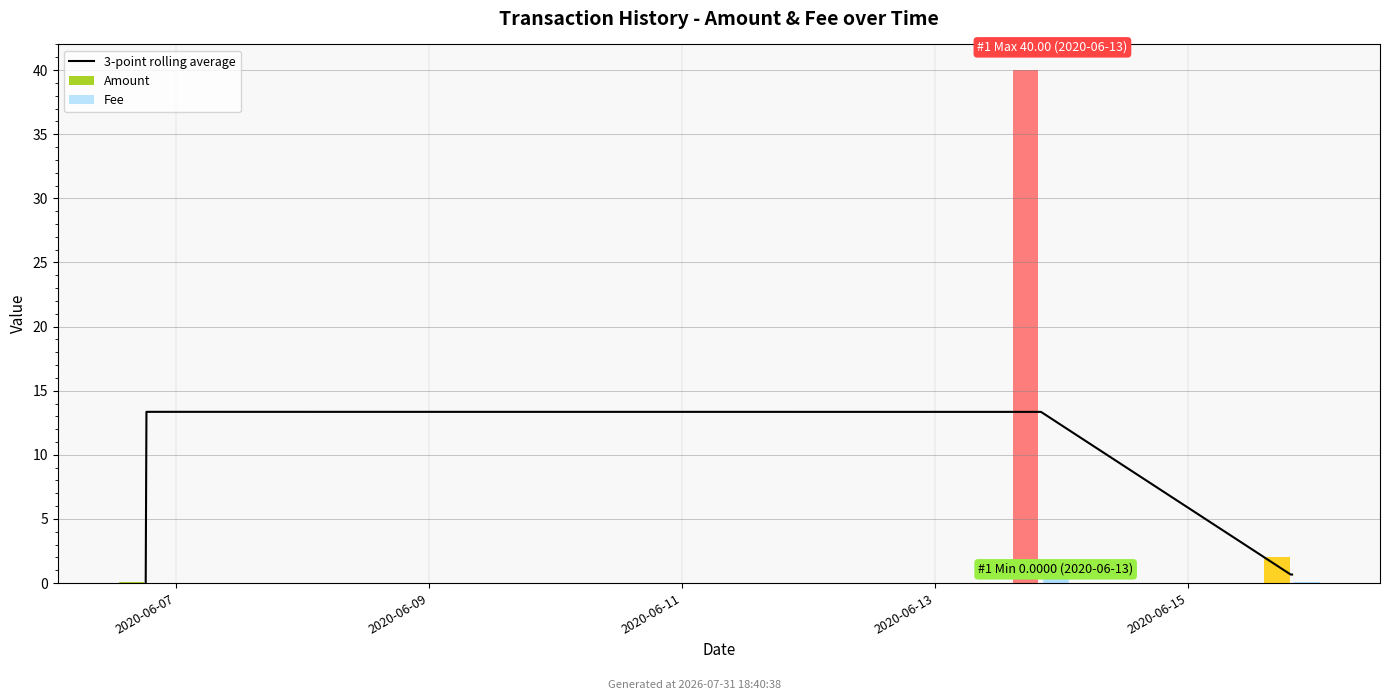

The chart shows a value of 7.2 at 2020-06-09. True or false?

False